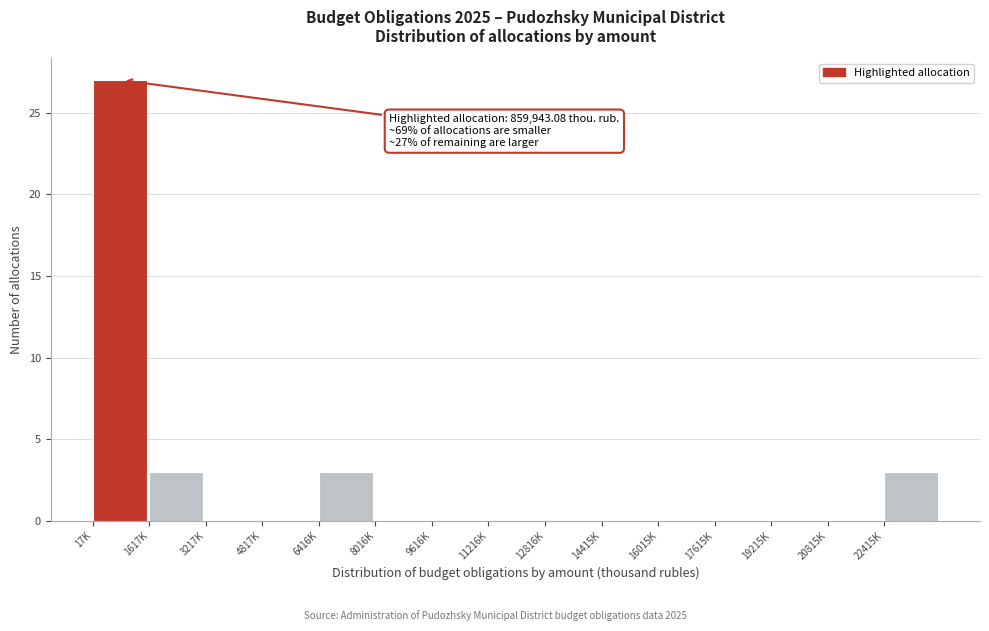

Reading left to right, list all the values displayed in this chart.

17K=27	1617K=3	3217K=0	4817K=0	6416K=3	8016K=0	9616K=0	11216K=0	12816K=0	14415K=0	16015K=0	17615K=0	19215K=0	20815K=0	22415K=3